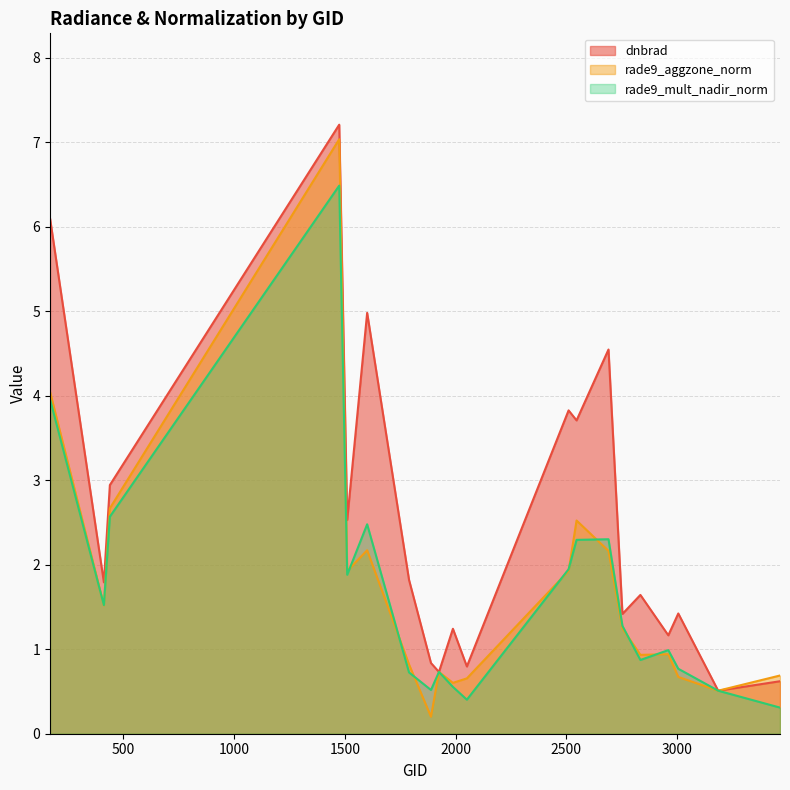

At which label is rade9_mult_nadir_norm closest to 3?

440